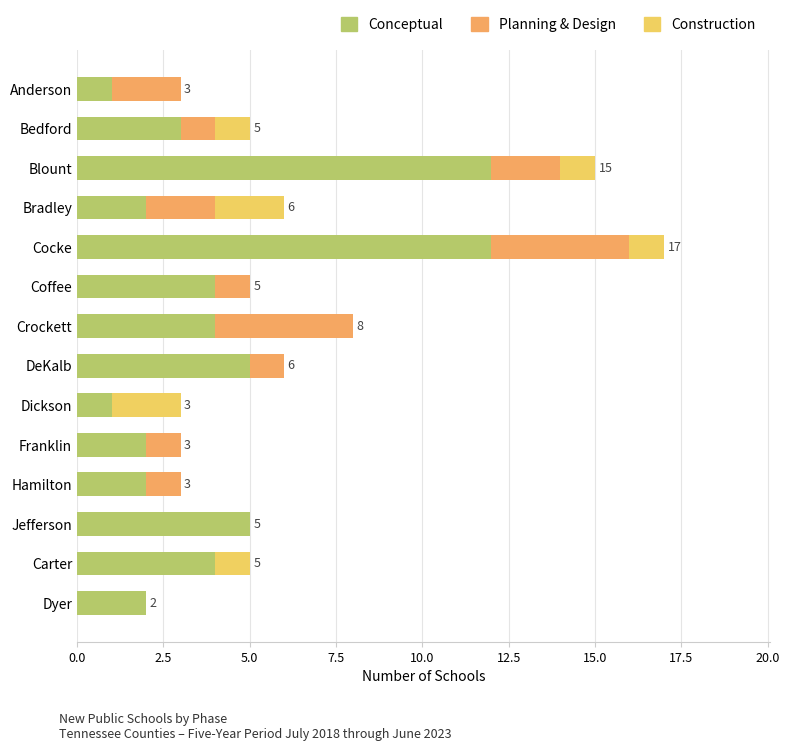

The Conceptual series shows 12 at Blount. True or false?

True